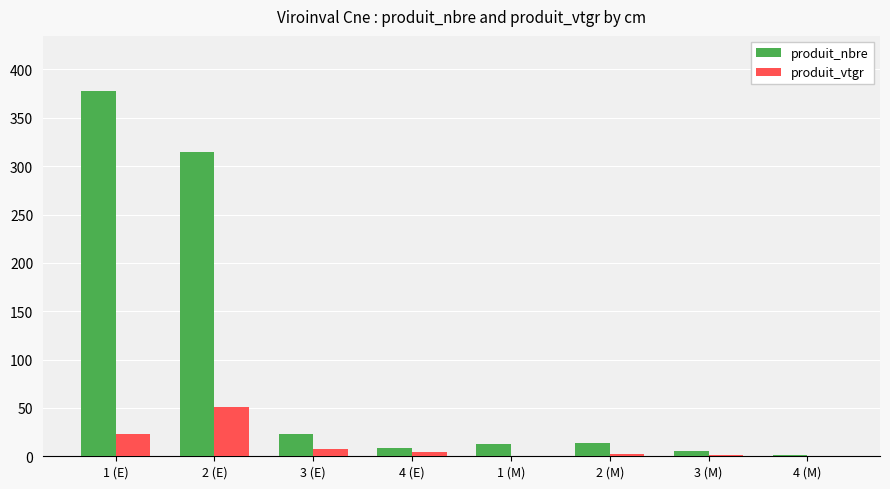

What is the greatest value displayed?

378.0